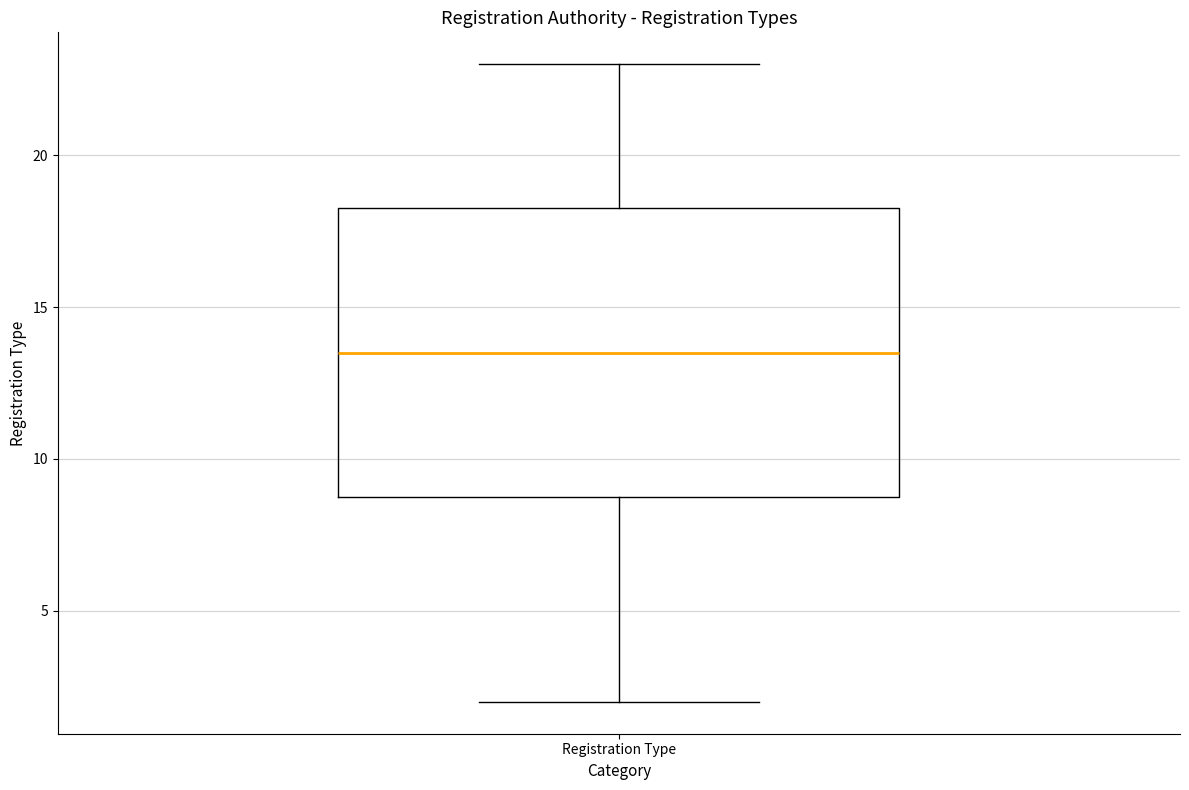

Where does the upper whisker of the box for Registration Type end on the y-axis? The values are not printed on the chart, so give them approximately, as read against the axis.

23.0